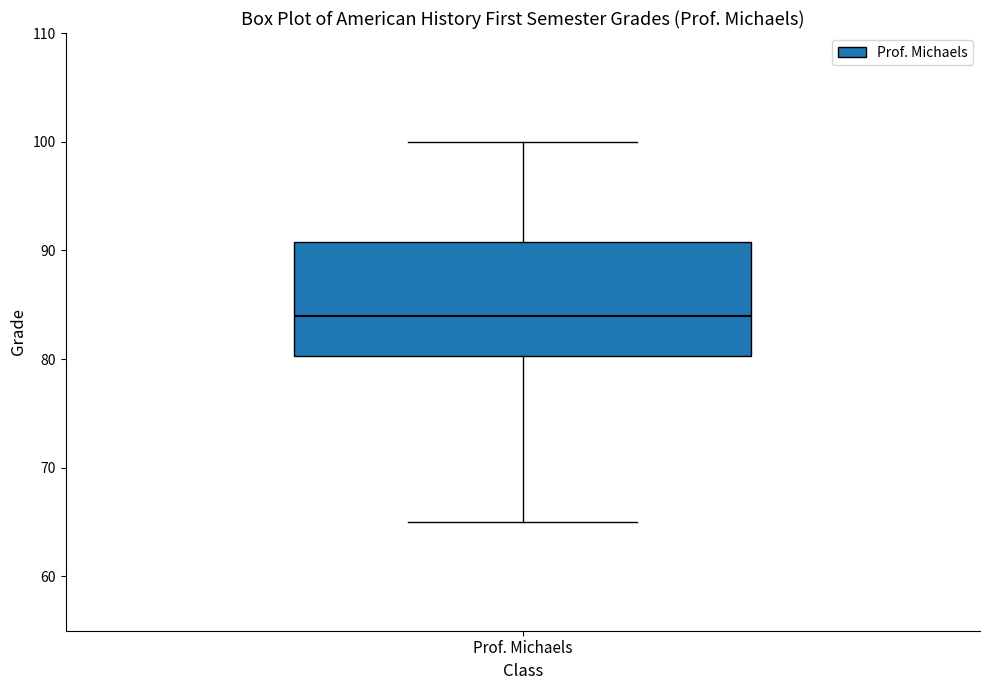

Where does the upper whisker of the box for Prof. Michaels end on the y-axis? The values are not printed on the chart, so give them approximately, as read against the axis.

100